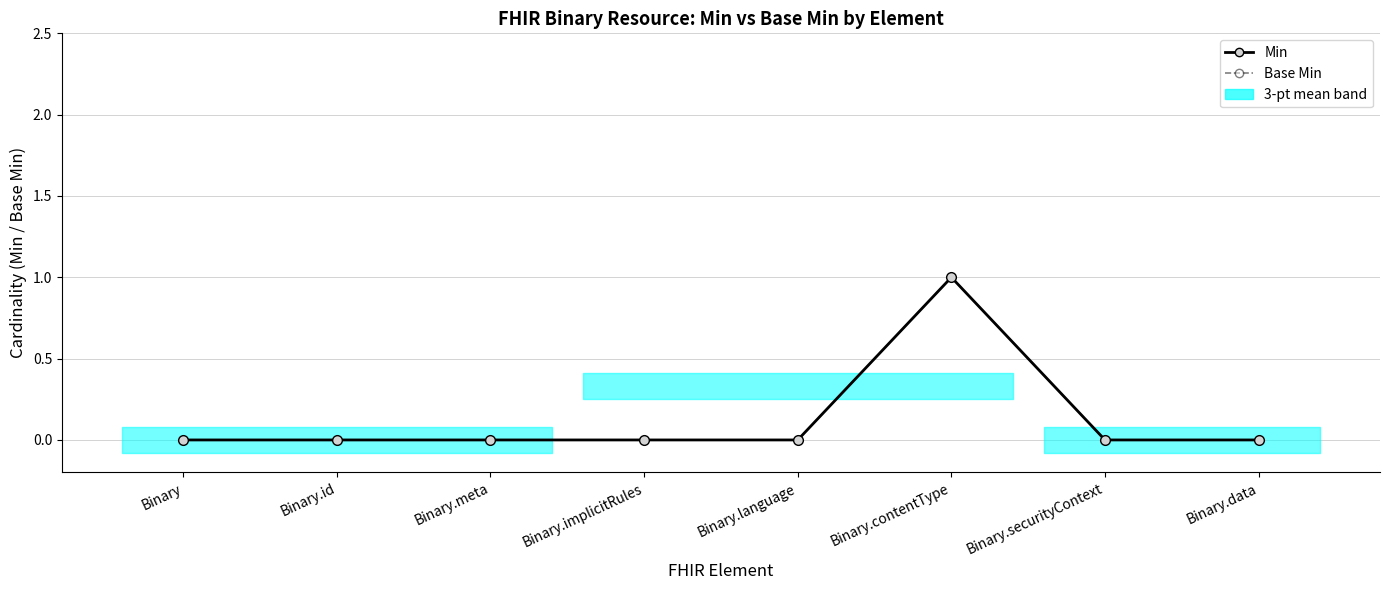

How many positive values does the Min series have?

1